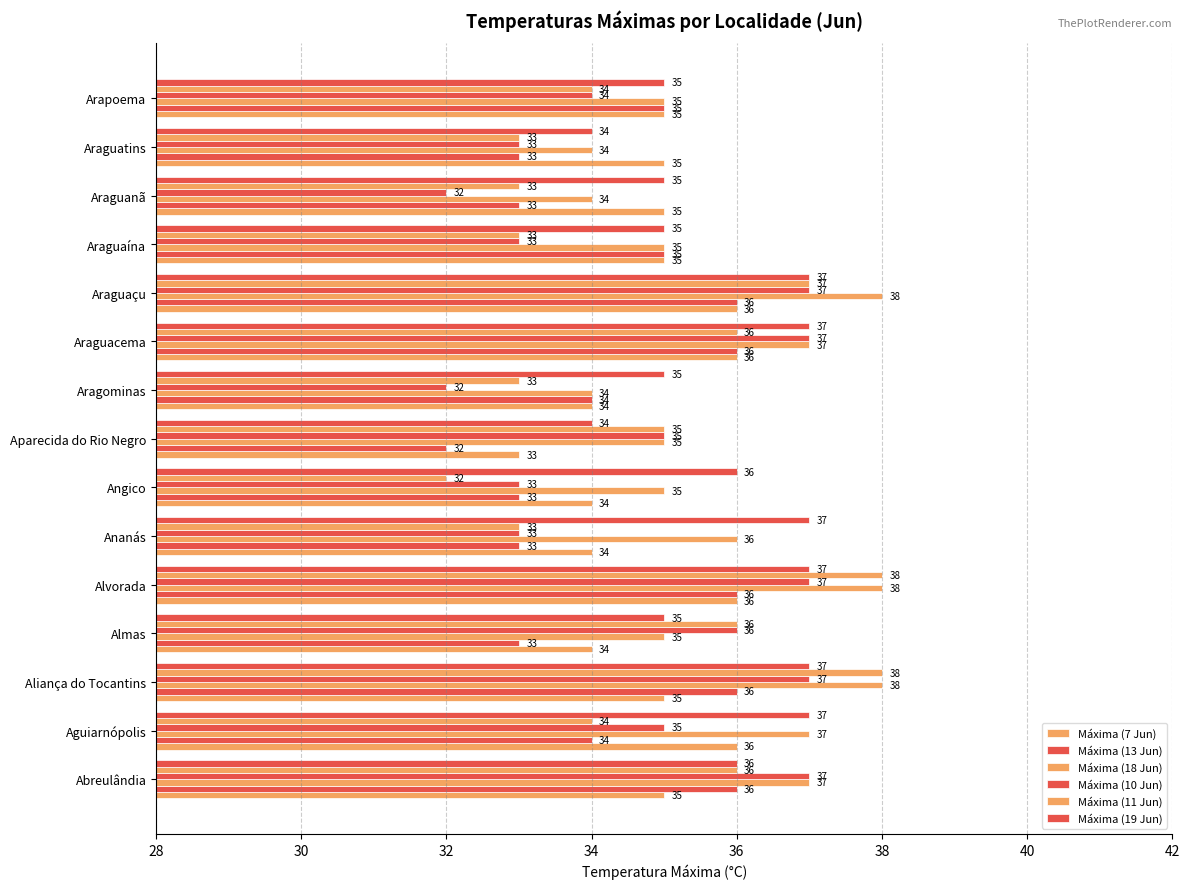

Which series has the widest spread of values?

Máxima (11 Jun)